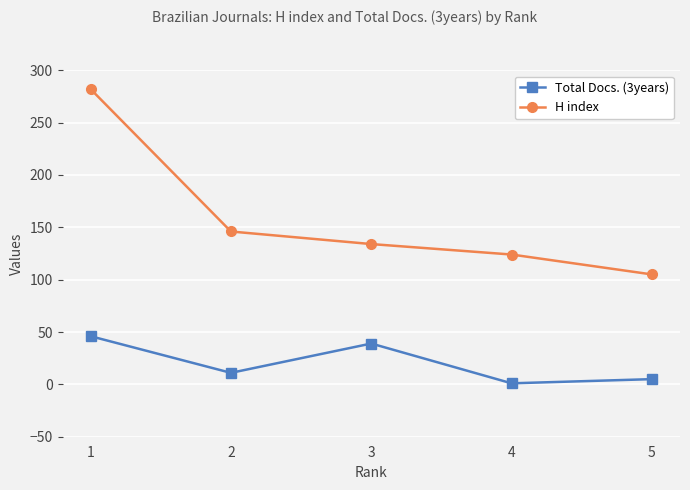

True or false: Total Docs. (3years) and H index cross at least once.

False